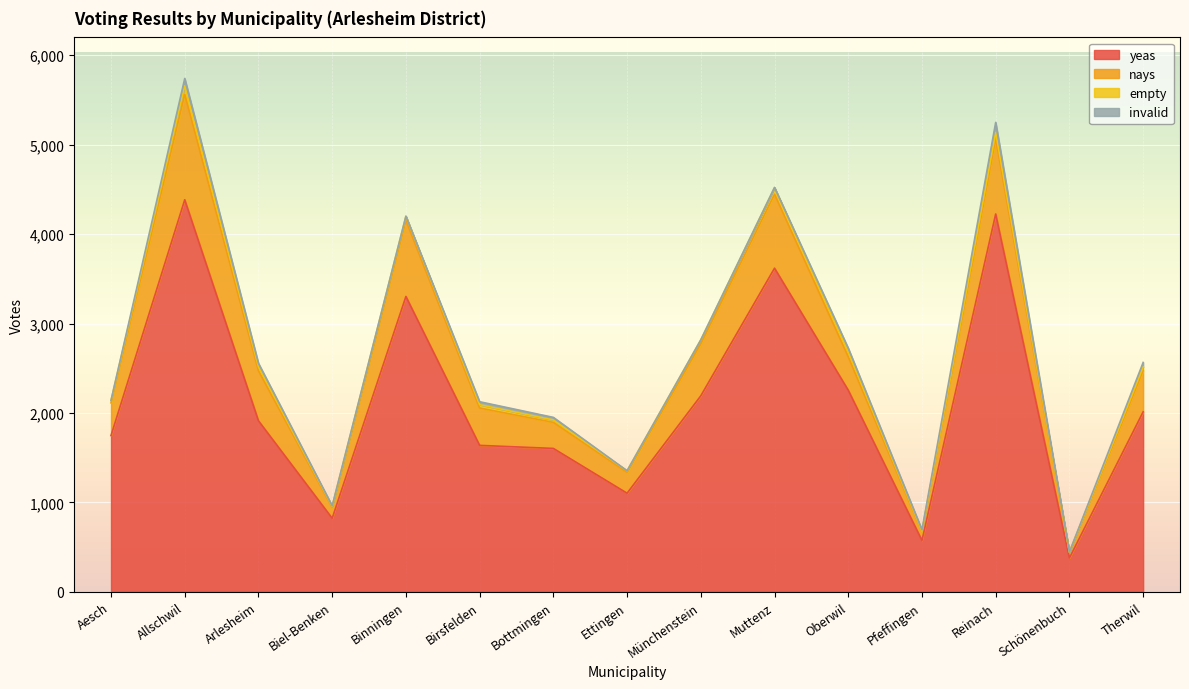

At how many categories does at least one series exceed 4289?

1